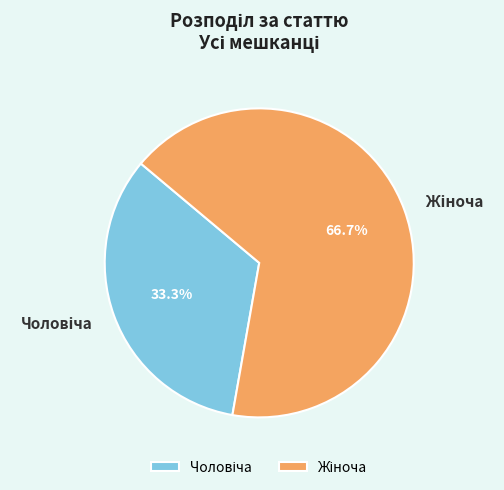

Is there any slice that represents more than half of the pie?

Yes